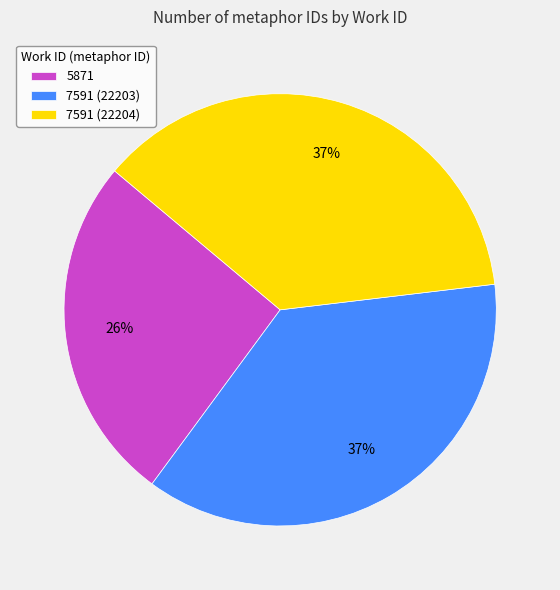

To the nearest percent, what is the combined percentage of 7591 (22204) and 5871?

63%